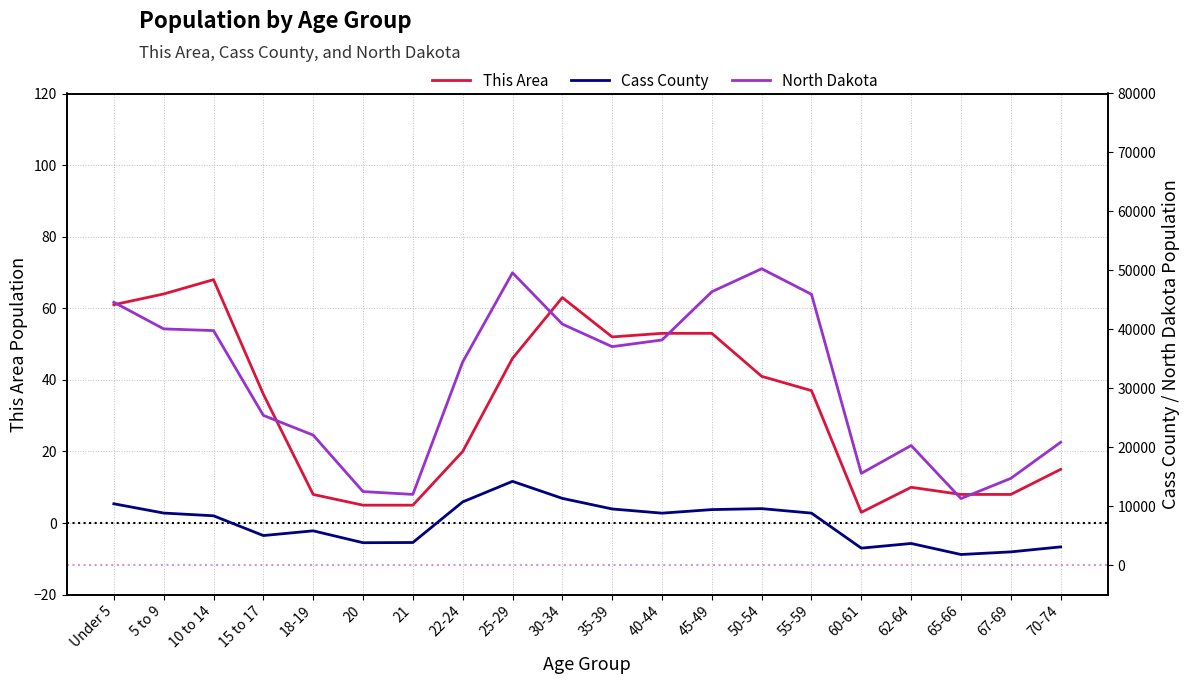

Is this an area chart (filled region under the line)?

No